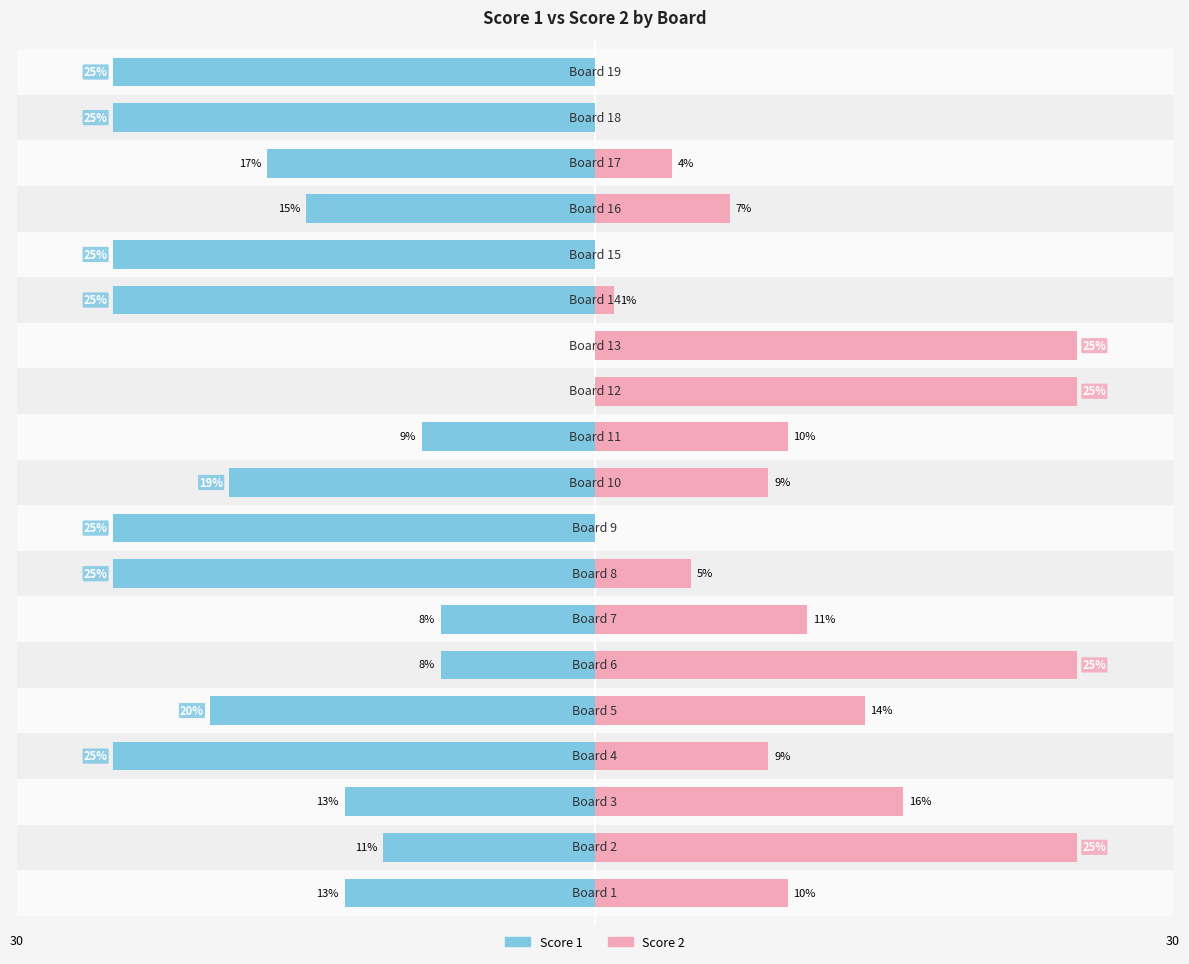

Reading right to left, extract all data points from this chart.

Score 1: -25	-25	-17	-15	-25	-25	0	0	-9	-19	-25	-25	-8	-8	-20	-25	-13	-11	-13
Score 2: 0	0	4	7	0	1	25	25	10	9	0	5	11	25	14	9	16	25	10